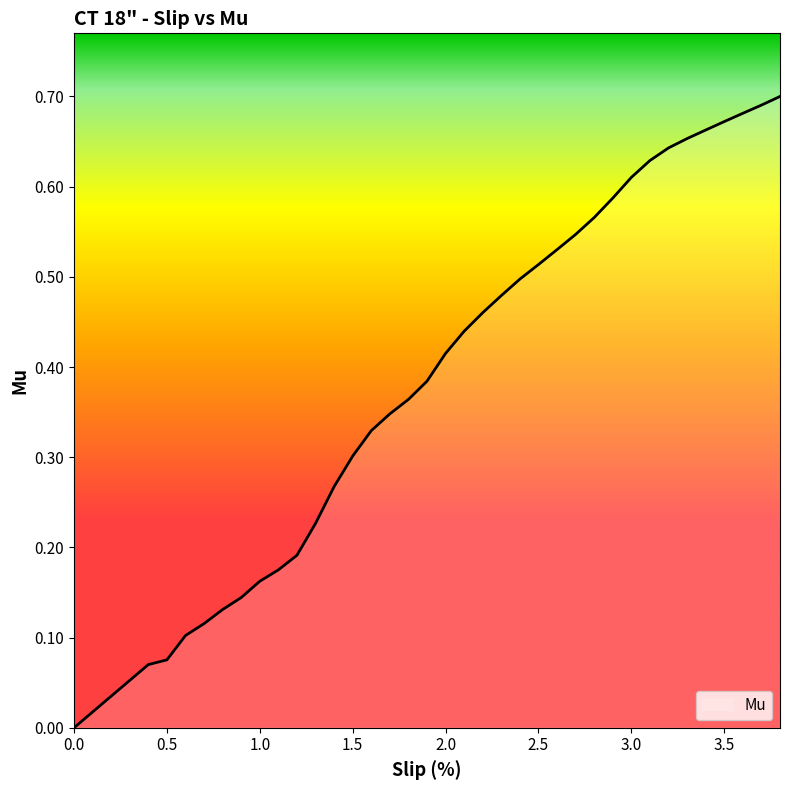

Rank the categories by value from lowest to highest.

0.0, 0.1, 0.2, 0.3, 0.4, 0.5, 0.6, 0.7, 0.8, 0.9, 1.0, 1.1, 1.2, 1.3, 1.4, 1.5, 1.6, 1.7, 1.8, 1.9, 2.0, 2.1, 2.2, 2.3, 2.4, 2.5, 2.6, 2.7, 2.8, 2.9, 3.0, 3.1, 3.2, 3.3, 3.4, 3.5, 3.6, 3.7, 3.8